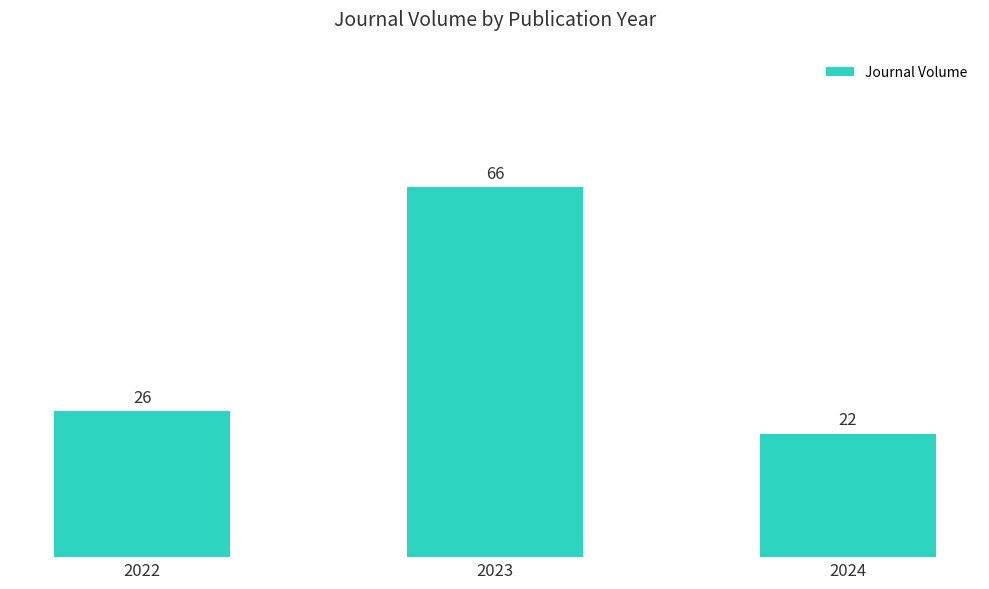

What is the difference between the maximum and minimum values?

44